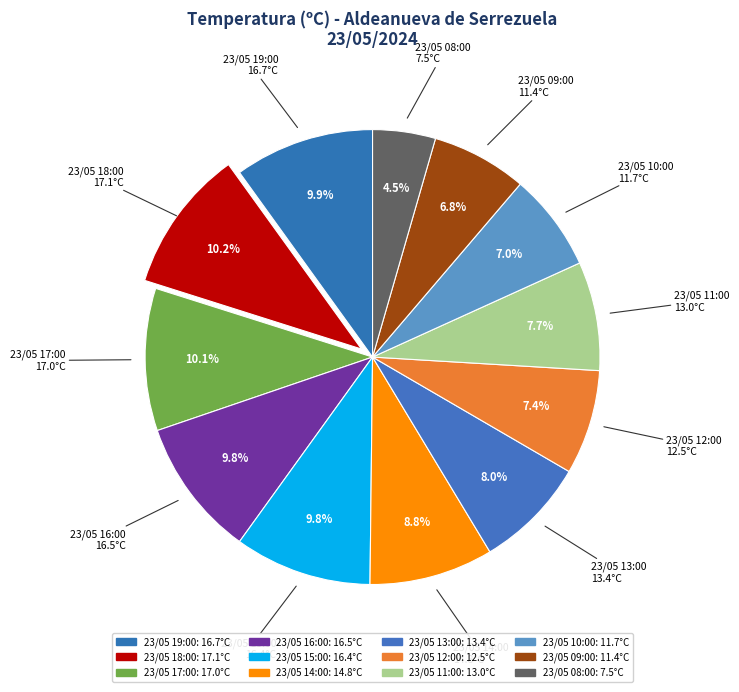

Which has a higher value, 23/05 18:00 or 23/05 15:00?

23/05 18:00